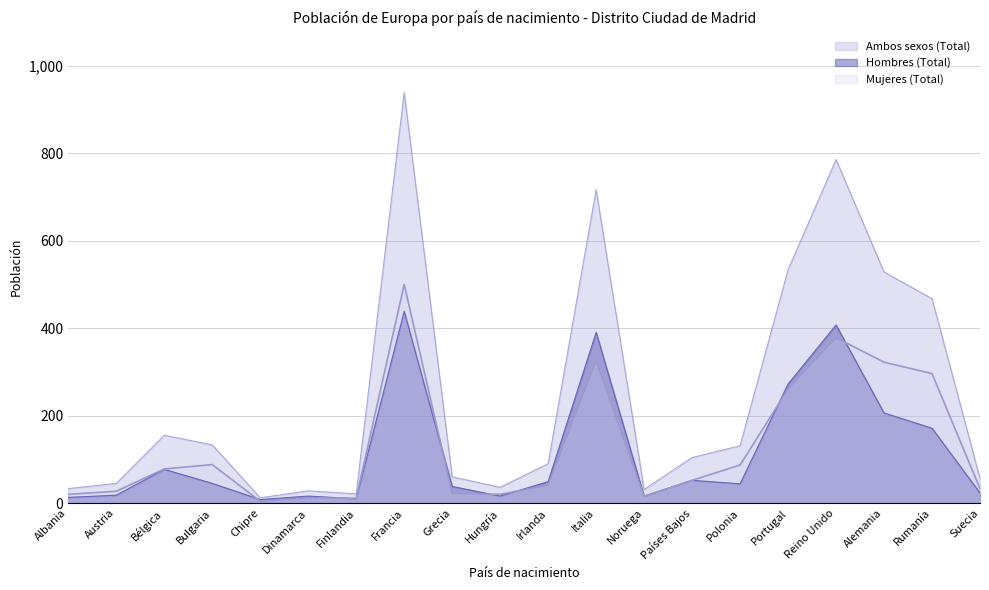

At which category does Mujeres (Total) reach its first local valley?

Chipre